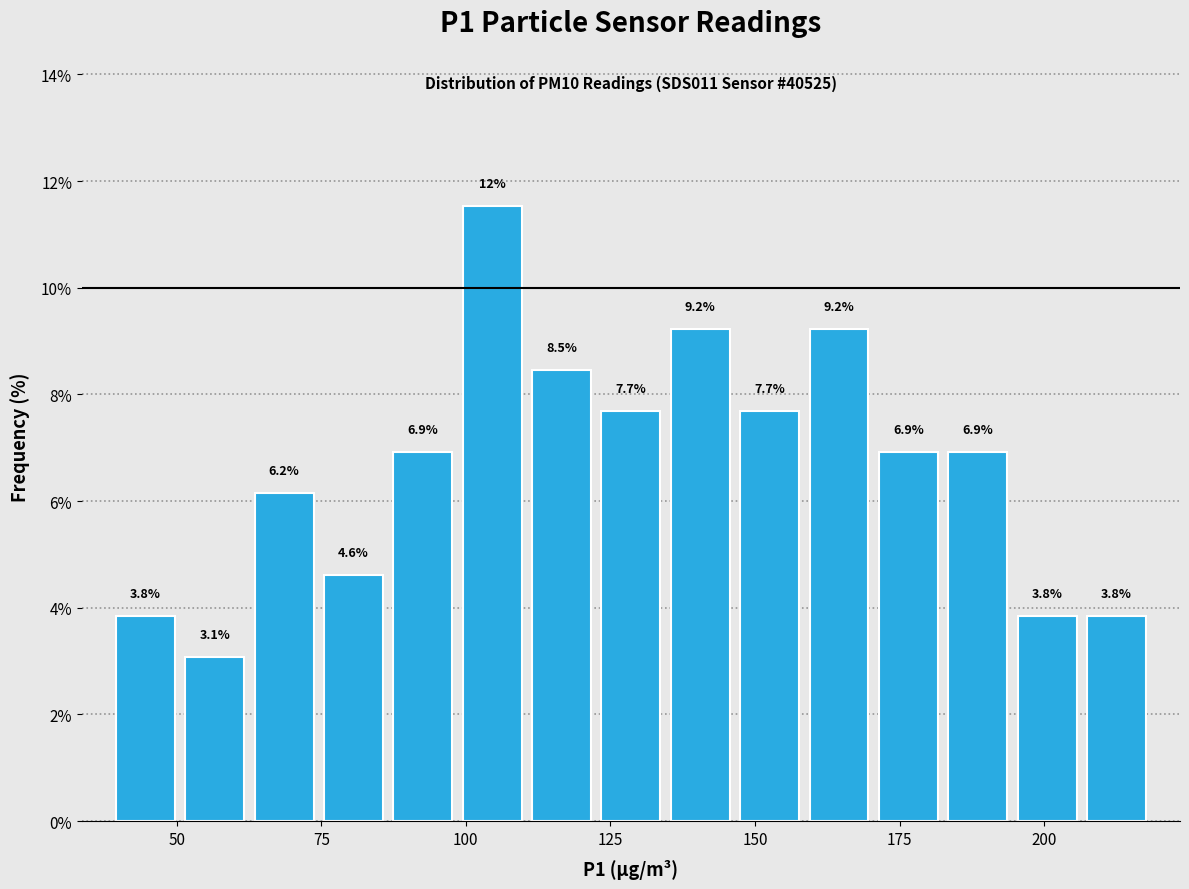

Around what value on the x-axis is the tallest bar? Give the approximate position of its centre, as read against the axis.

105